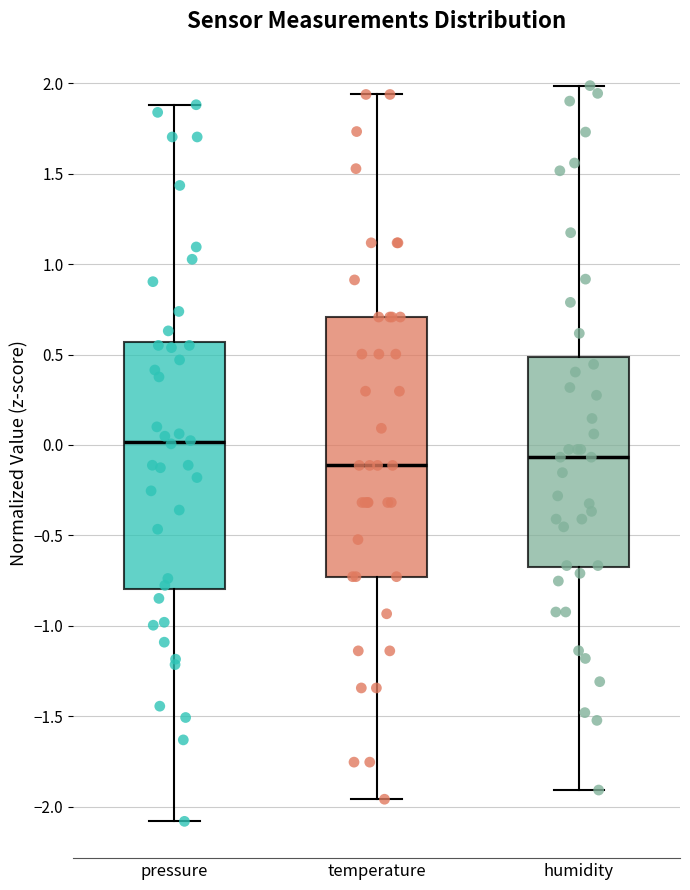

Where is the upper edge of the box for pressure on the y-axis? The values are not printed on the chart, so give them approximately, as read against the axis.

0.55